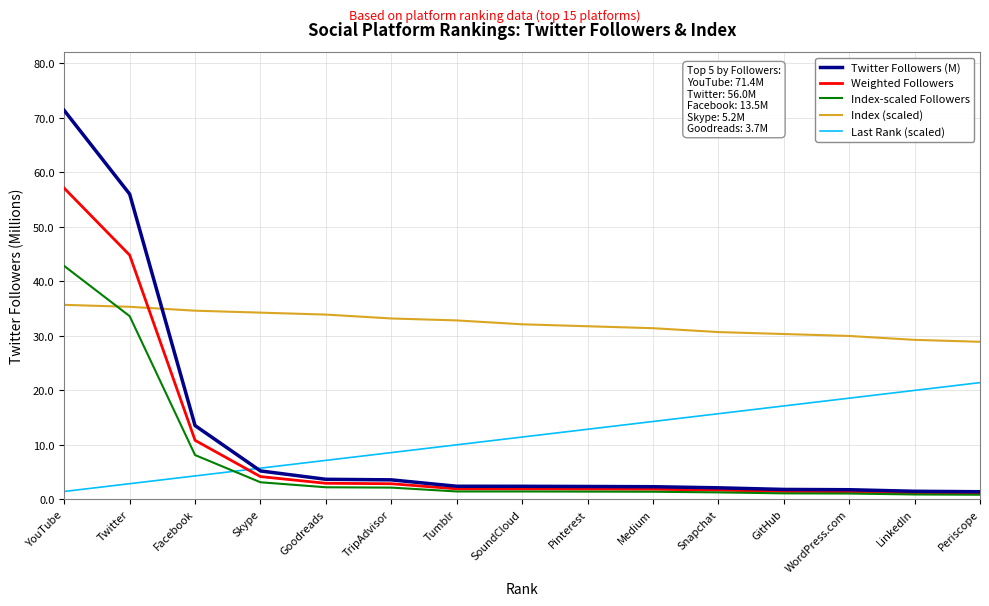

How many intersections are there between Index (scaled) and Weighted Followers?

1